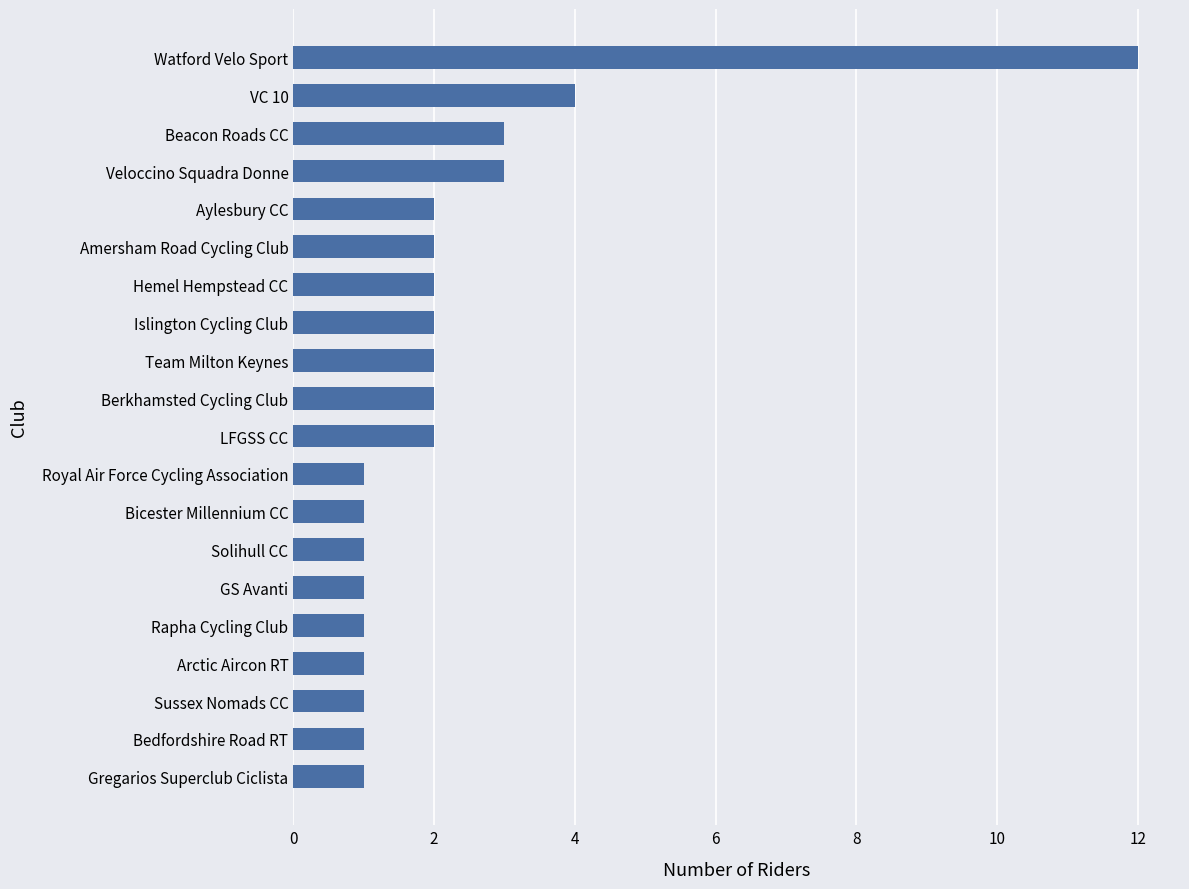

Where is the data nearest to the value 6?

VC 10